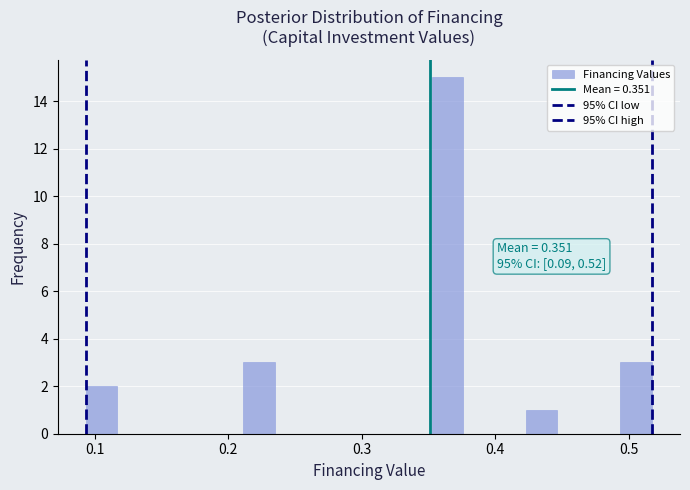

Read against the x-axis, roughly where is the centre of the tallest bar?

0.36